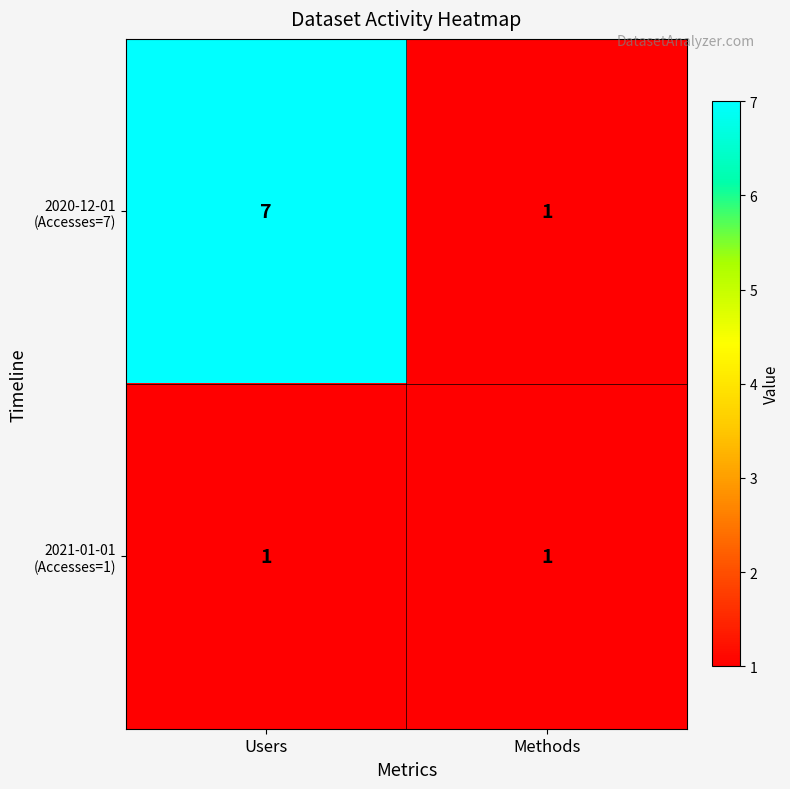

At which category is the sum across all series the highest?

Users